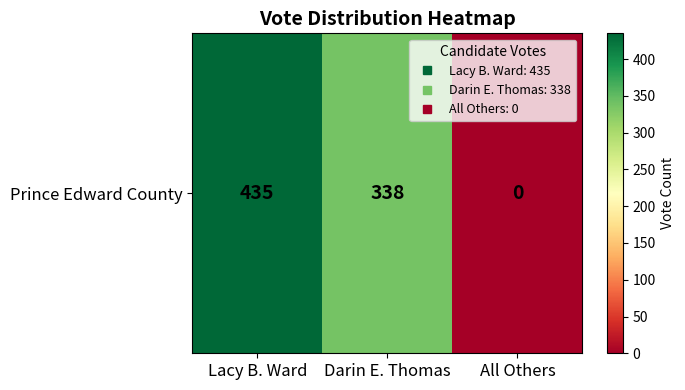

Where does the data first go above 338?

Lacy B. Ward